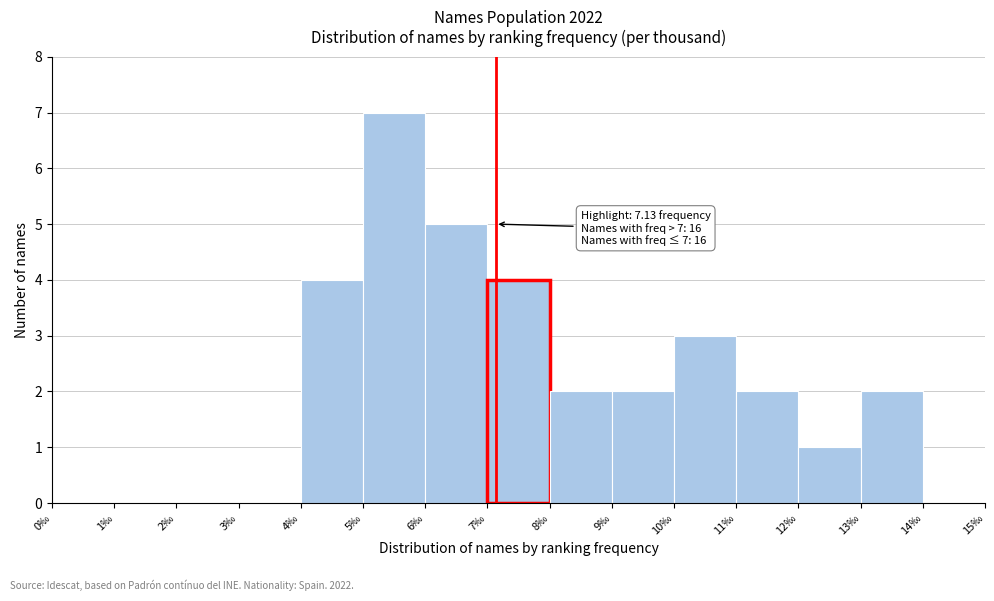

Over which range of the x-axis is the bar tallest?

5 to 6